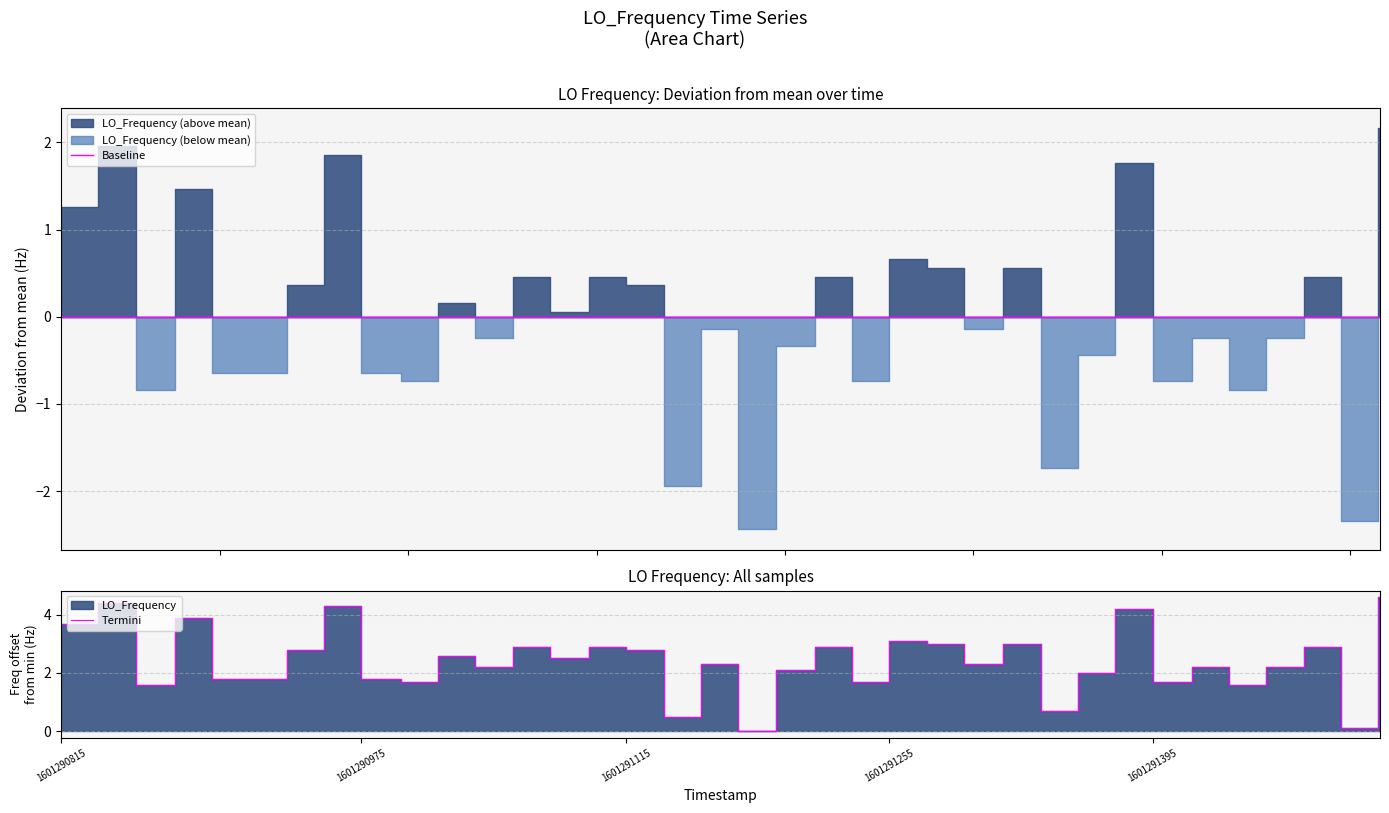

What is the maximum value shown in the chart?

4.6